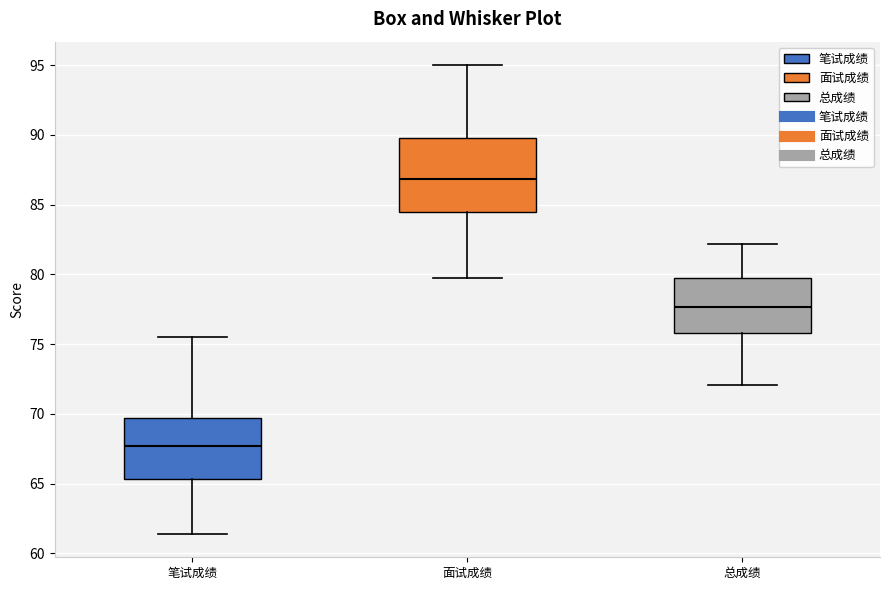

Reading left to right, transcribe this box plot: for each box, give where its median line is, the range the box spans, and where its two whiskers end, as read against the y-axis. The values are not printed on the chart, so give them approximately, as read against the axis.

笔试成绩: median 67.5, box 65.5 to 69.5, whiskers 61.5 to 75.5
面试成绩: median 87.0, box 84.5 to 90.0, whiskers 79.5 to 95.0
总成绩: median 77.5, box 76.0 to 79.5, whiskers 72.0 to 82.0